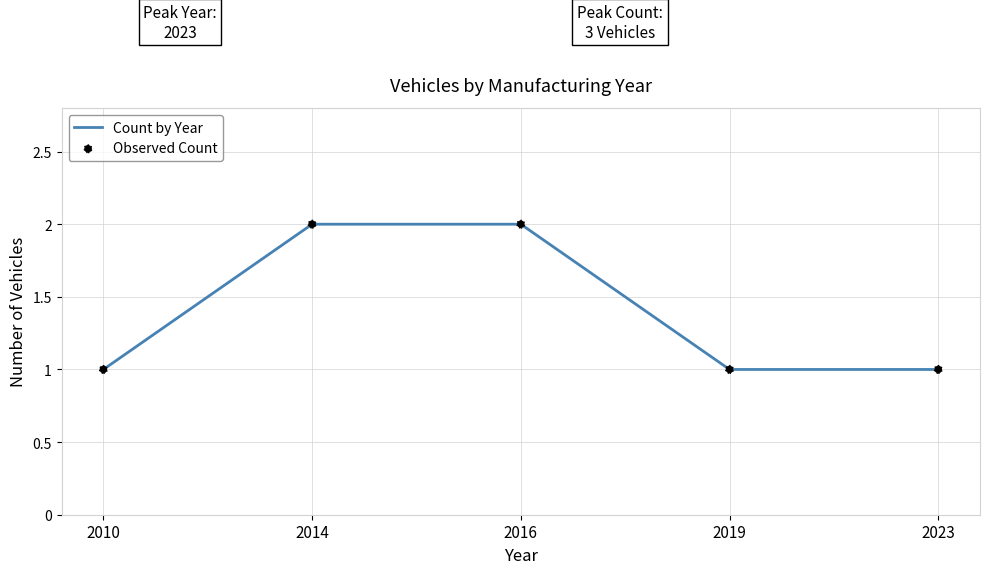

The chart shows a value of 1 at 2010. True or false?

True